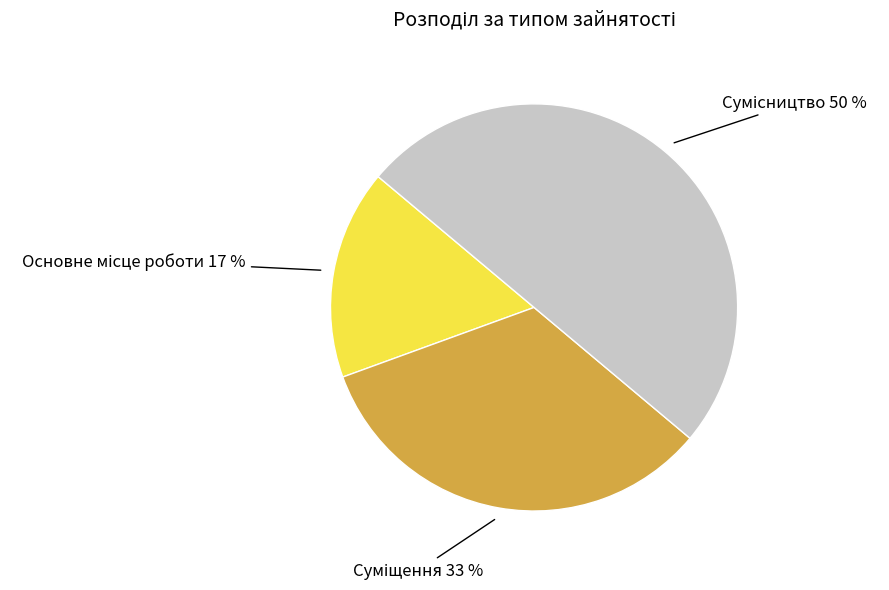

To the nearest percent, what is the average slice percentage?

33%